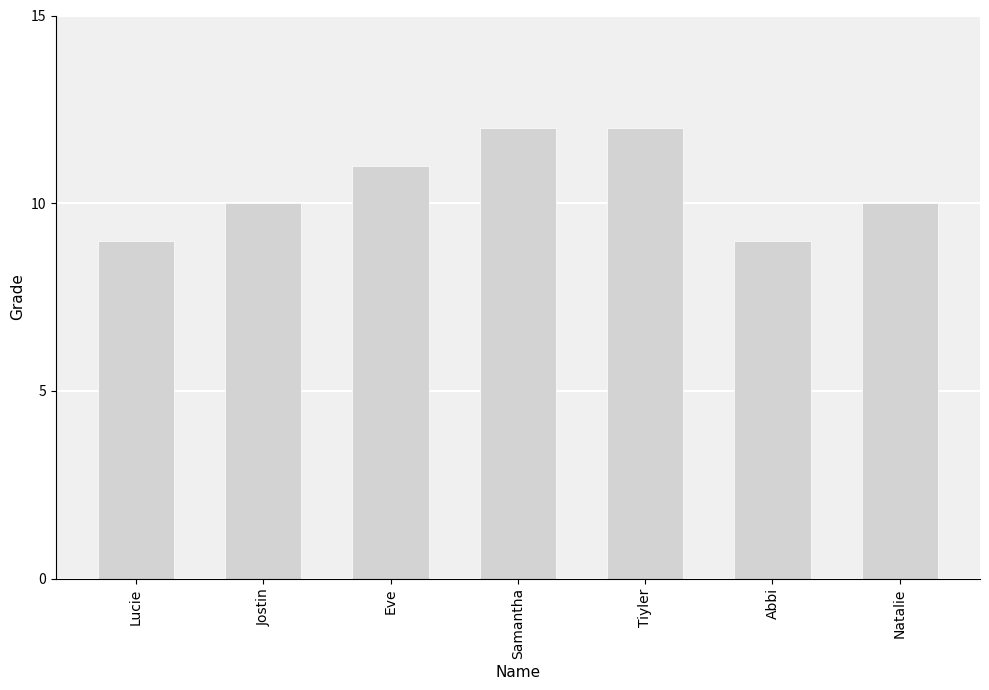

What is the label of the 6th bar from the right?

Jostin